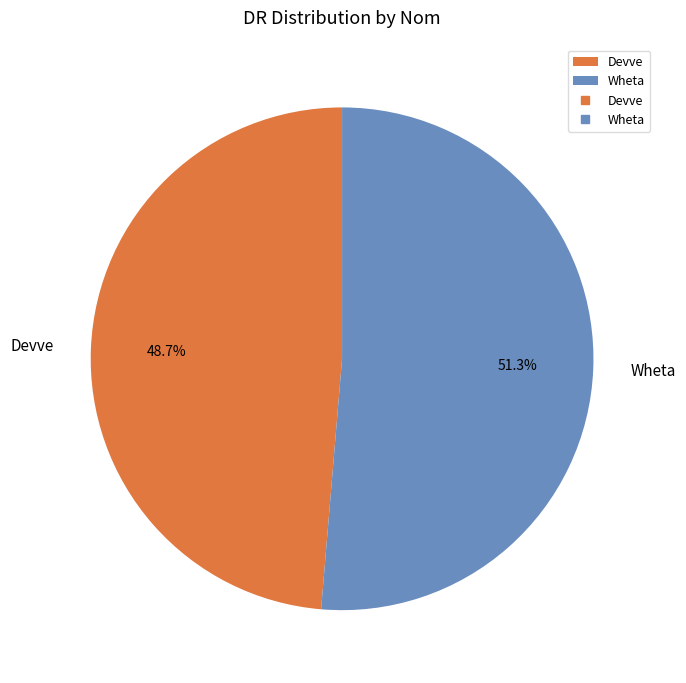

Count the number of slices in the pie.

2